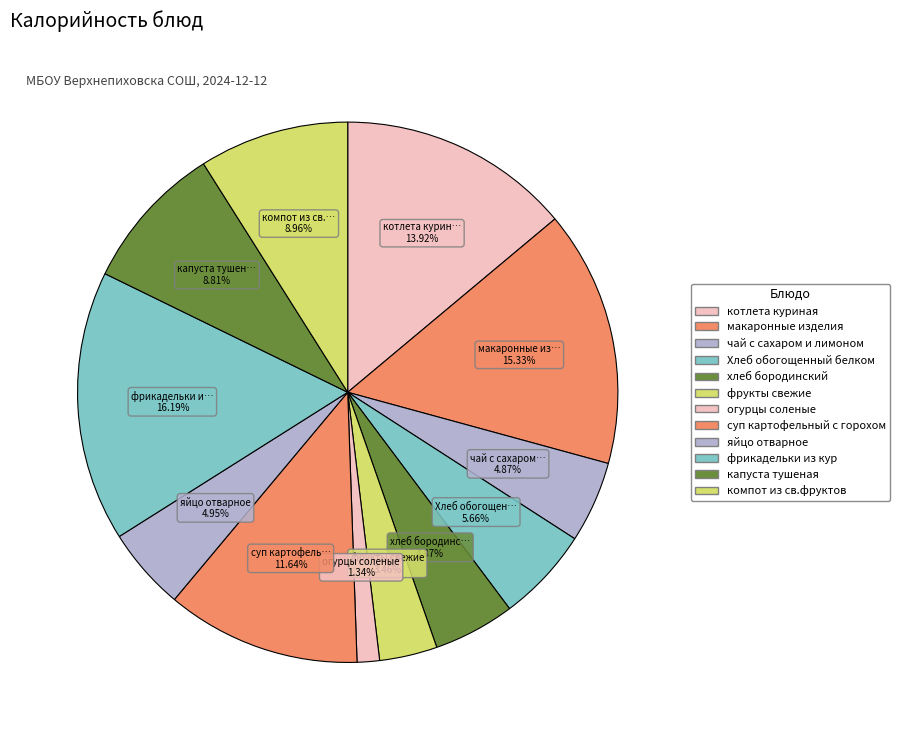

Which slice is the smallest?

огурцы соленые